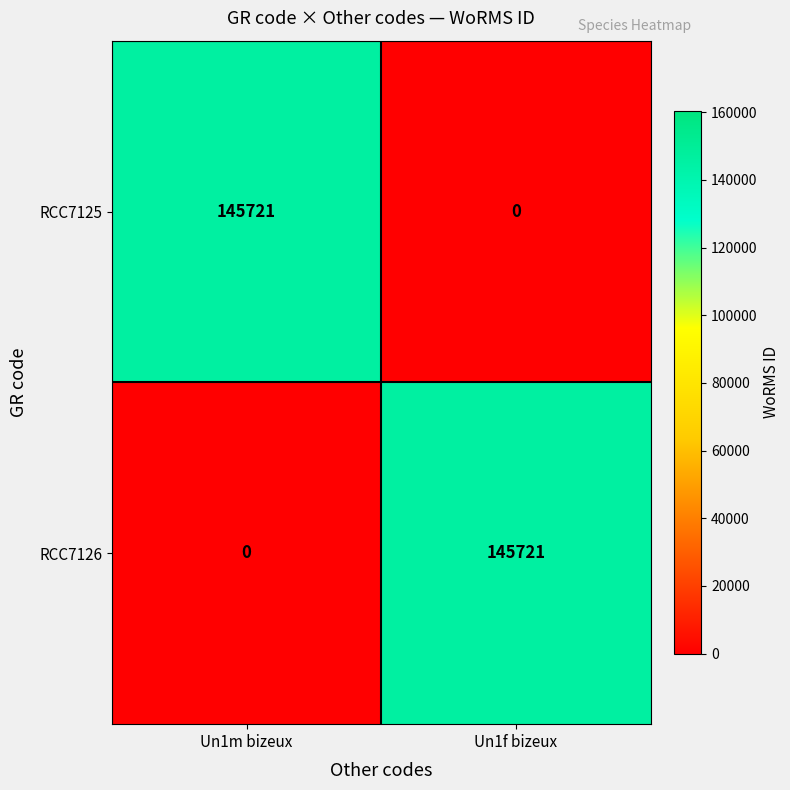

What is the total value across all series at Un1m bizeux?

145721